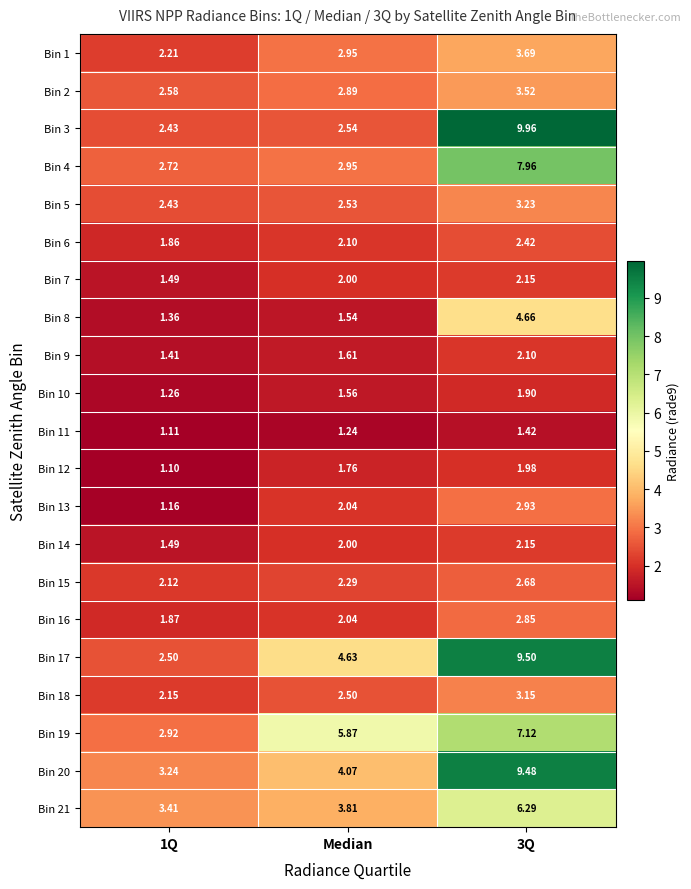

At which label does Bin 6 first exceed 2?

Median